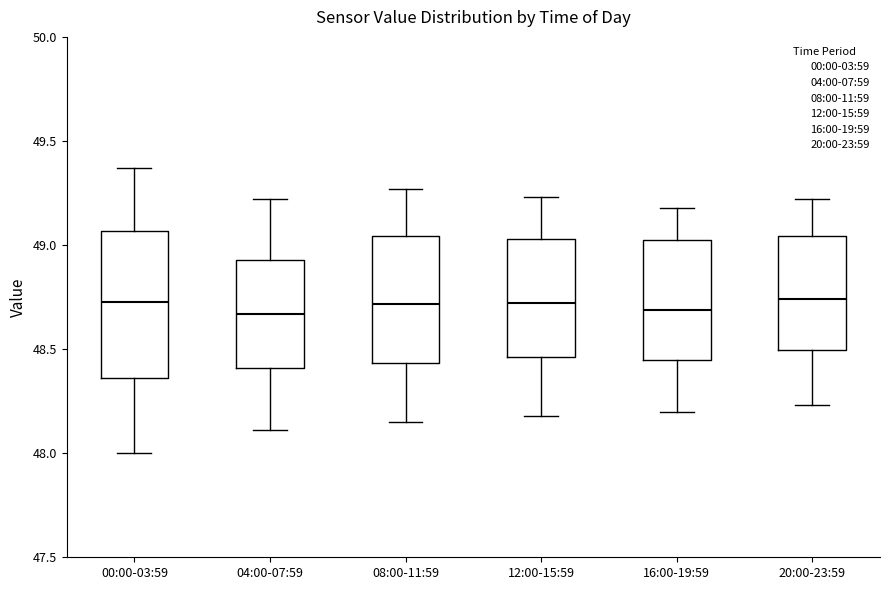

Where is the upper edge of the box for 12:00-15:59 on the y-axis? The values are not printed on the chart, so give them approximately, as read against the axis.

49.05